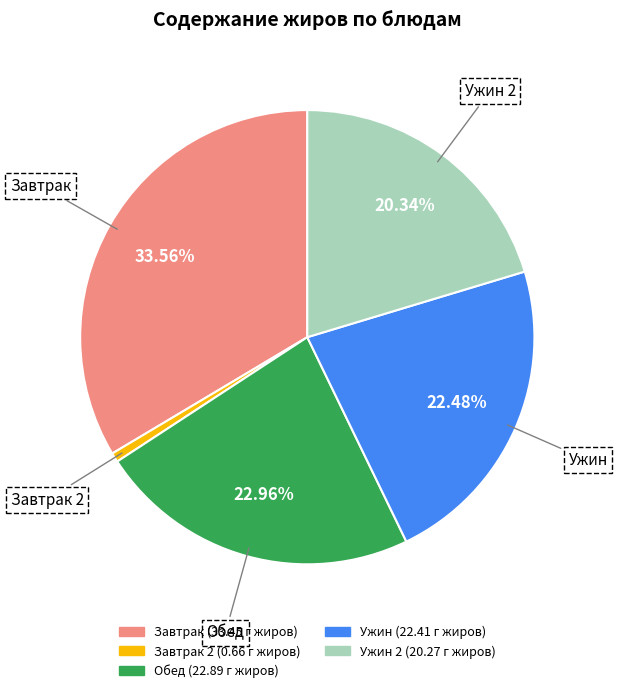

Is there a majority slice in this chart?

No